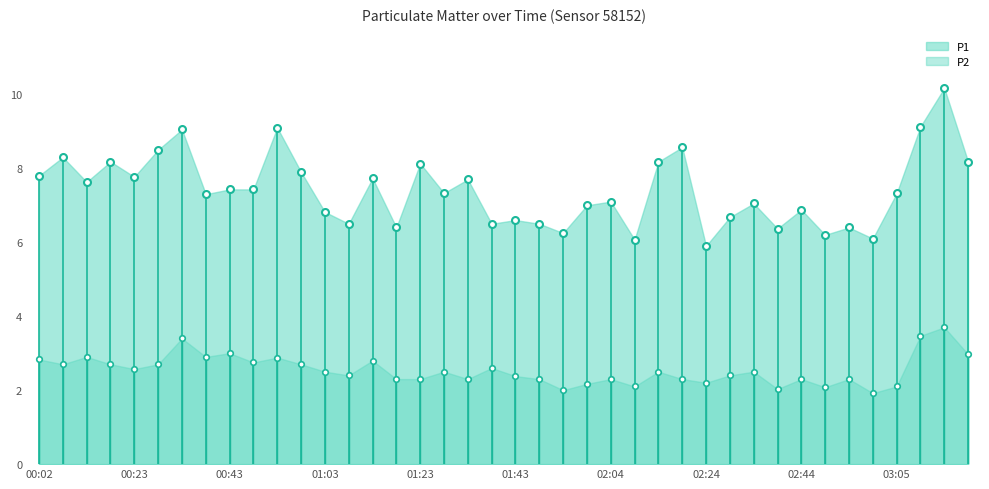

What is the total value across all series at 02:19?

10.9